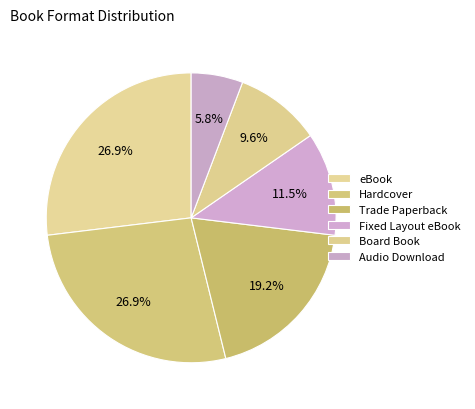

Is it true that Board Book is 10% of the pie?

True